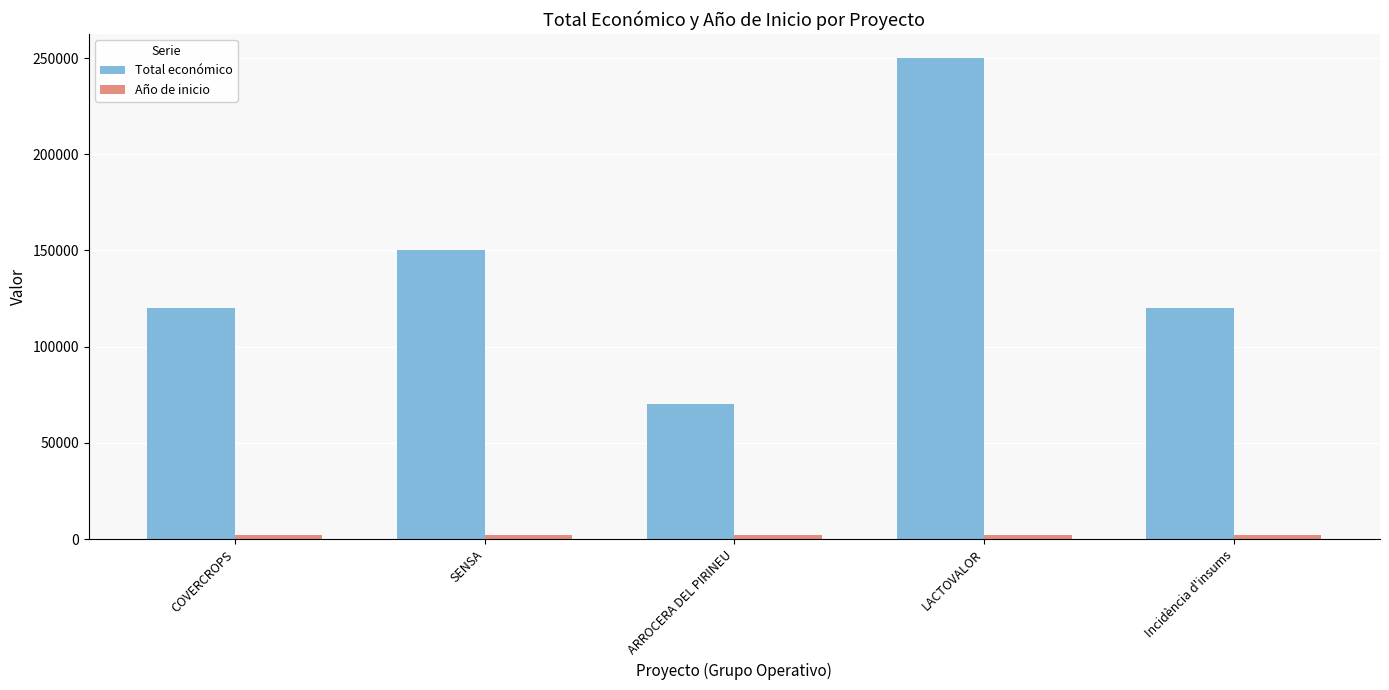

The value of Total económico at COVERCROPS is 120000. True or false?

True